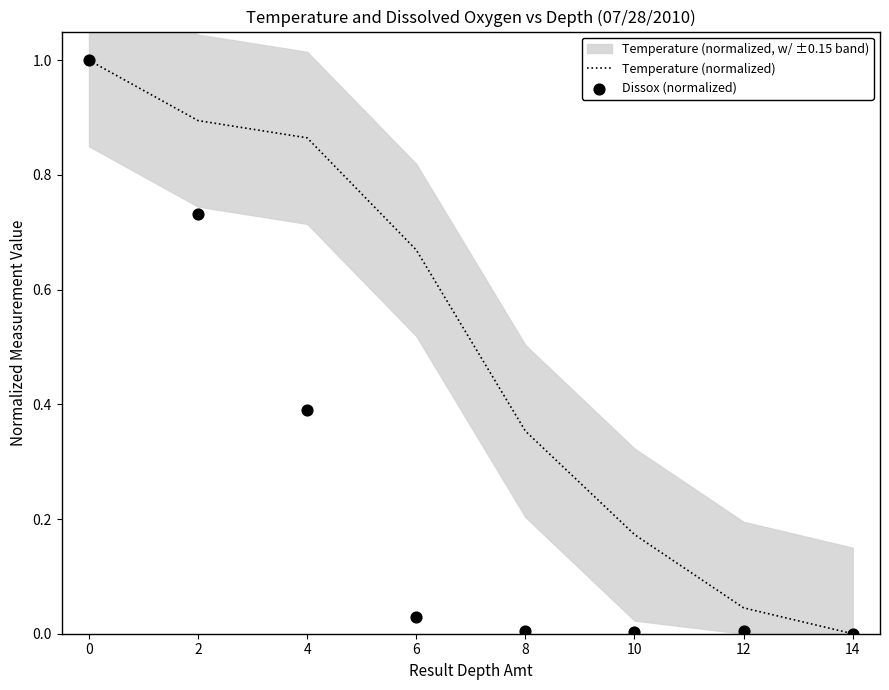

What is the total value across all series at 8?

0.4